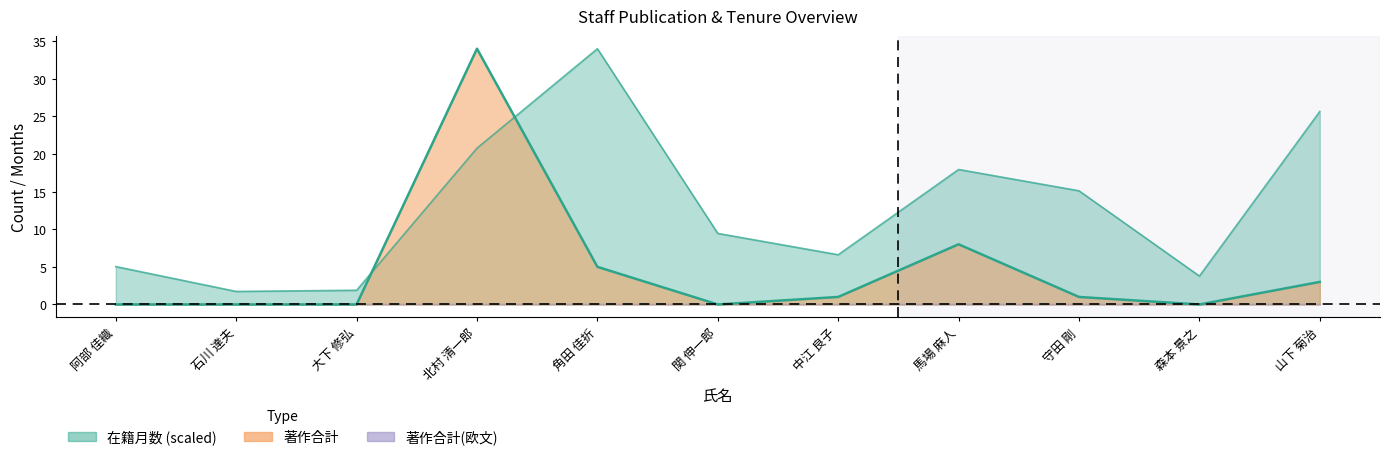

Which has a higher value, 角田 佳折 or 守田 剛?

角田 佳折